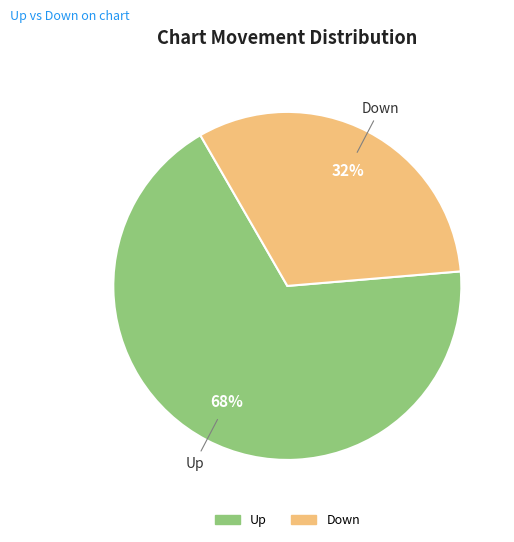

To the nearest percent, what is the combined percentage of Up and Down?

100%